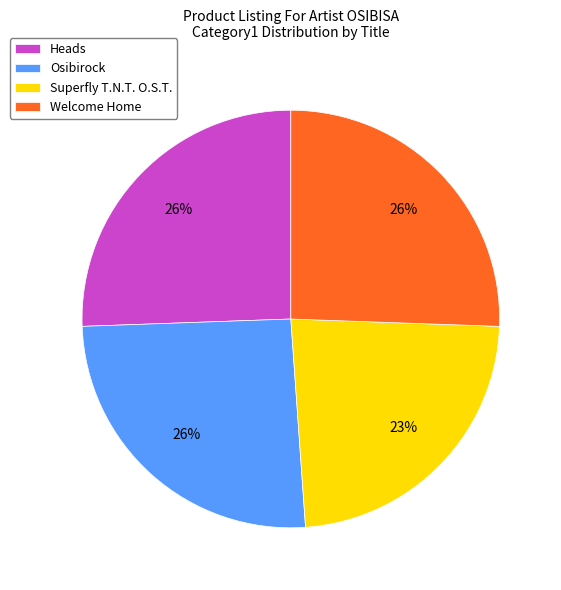

The Superfly T.N.T. O.S.T. slice represents 18% of the pie. True or false?

False